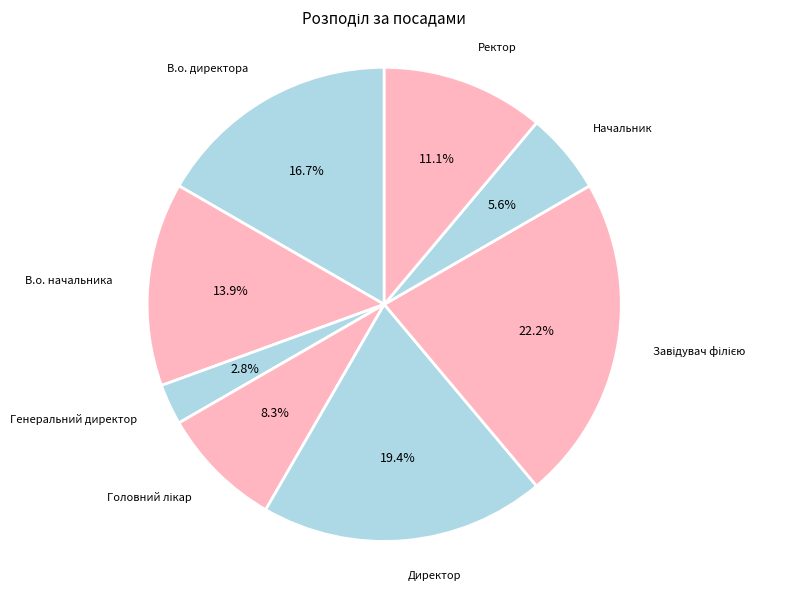

How many segments does this pie chart have?

8